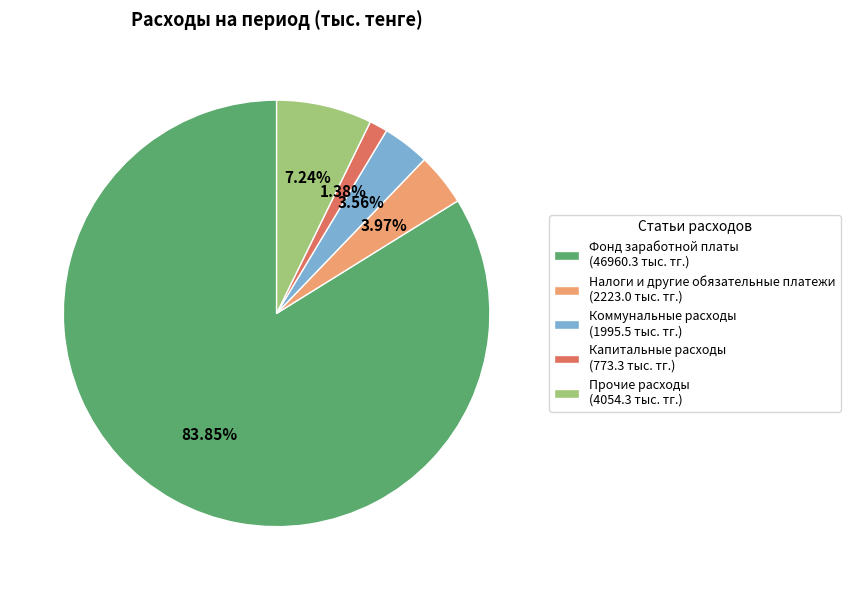

How many segments does this pie chart have?

5